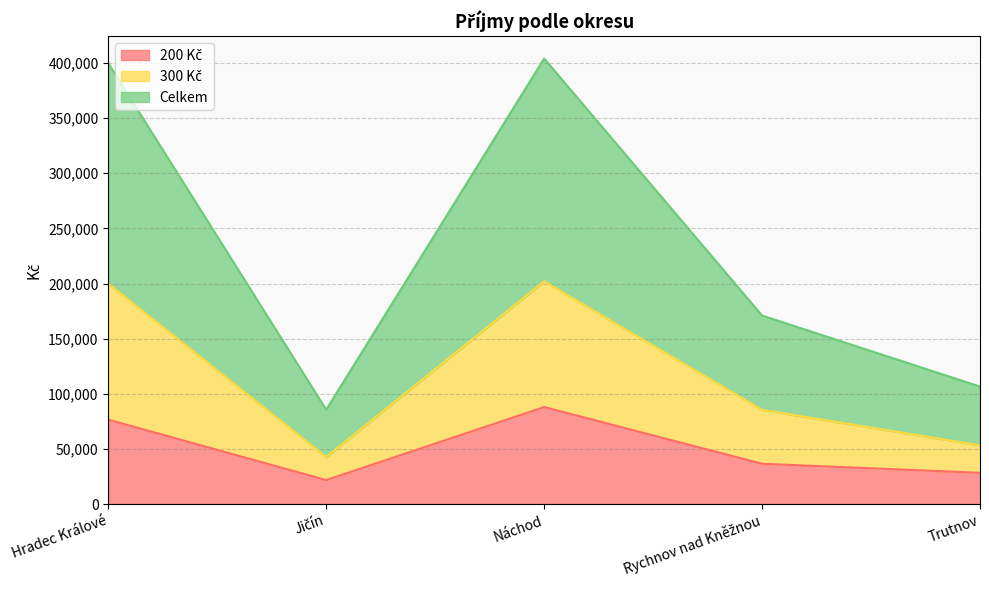

At which label is 200 Kč closest to 54900?

Rychnov nad Kněžnou